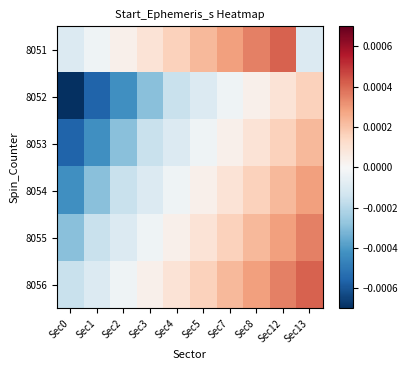

List the series in order of their peak value, lowest first.

8052, 8053, 8054, 8055, 8051, 8056